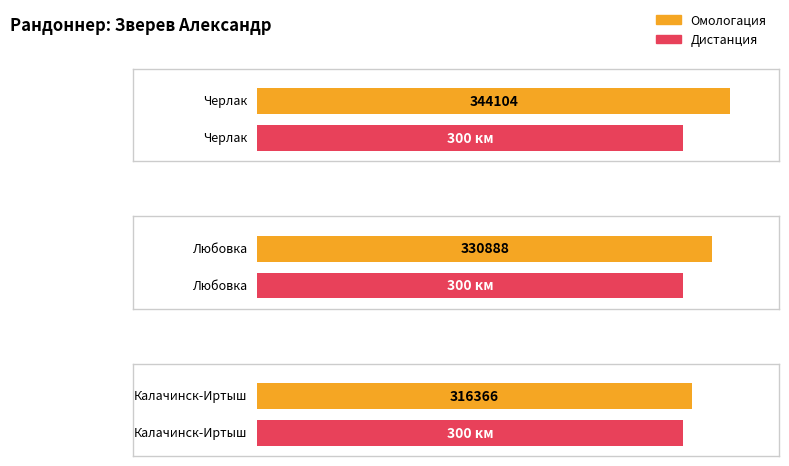

Are the bars horizontal?

Yes